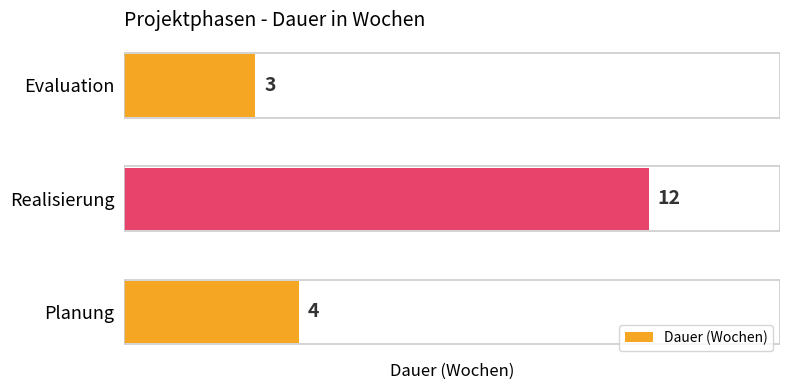

Between Planung and Realisierung, which is larger?

Realisierung